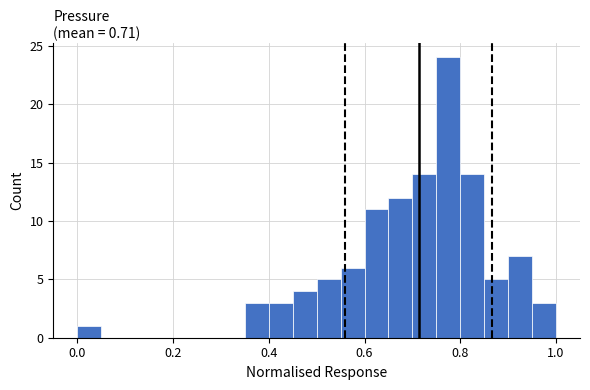

Read against the x-axis, roughly where is the centre of the tallest bar?

0.78